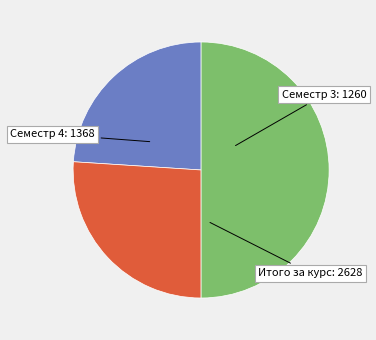

How many segments does this pie chart have?

3